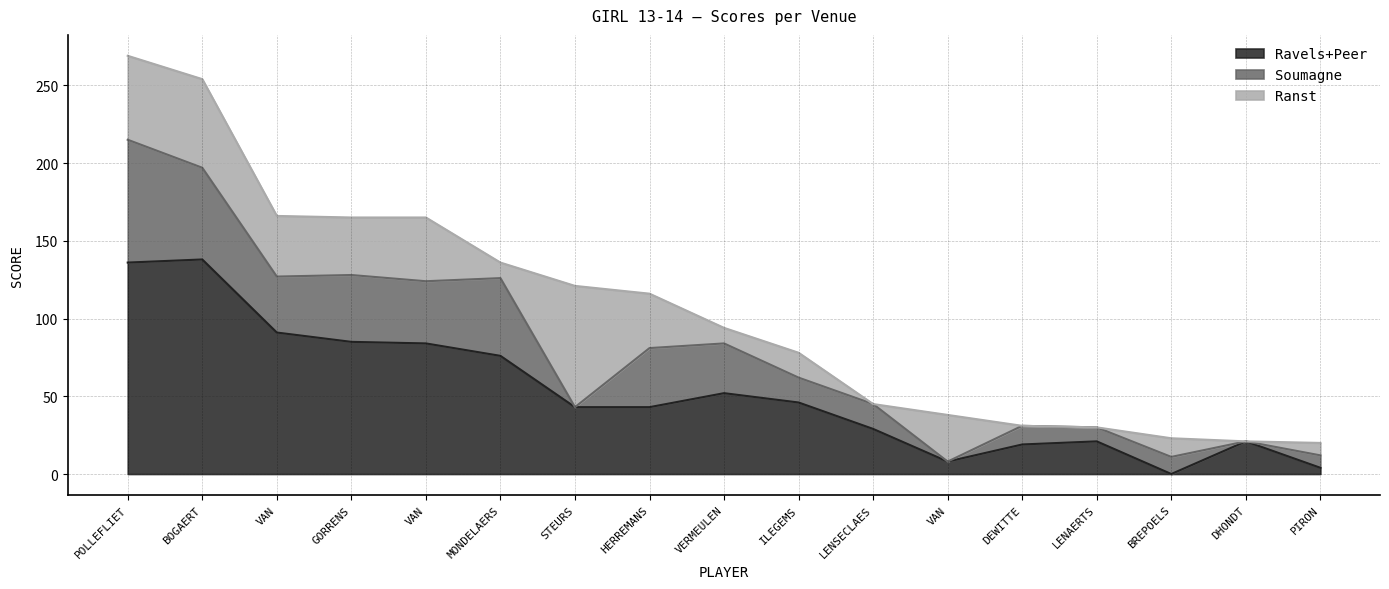

At how many categories does at least one series exceed 39?

10